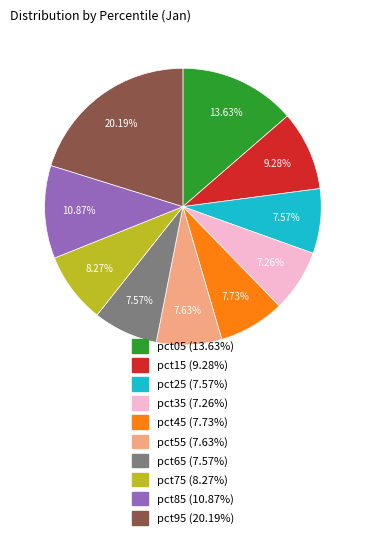

Does any single category account for the majority?

No